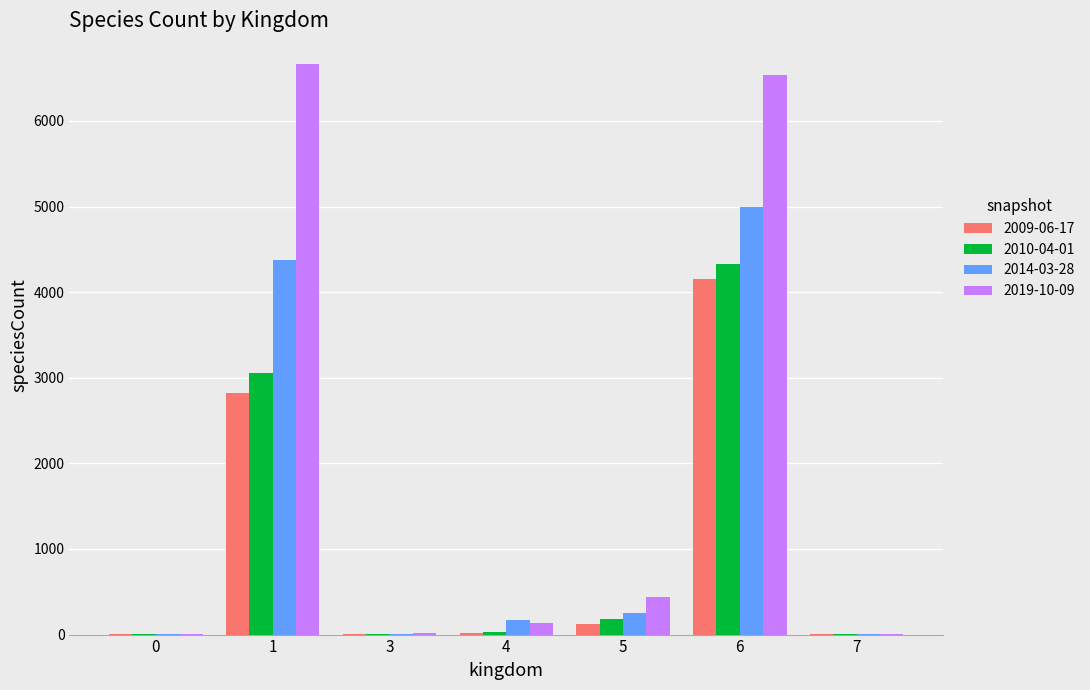

The value of 2019-10-09 at 1 is 6666. True or false?

True